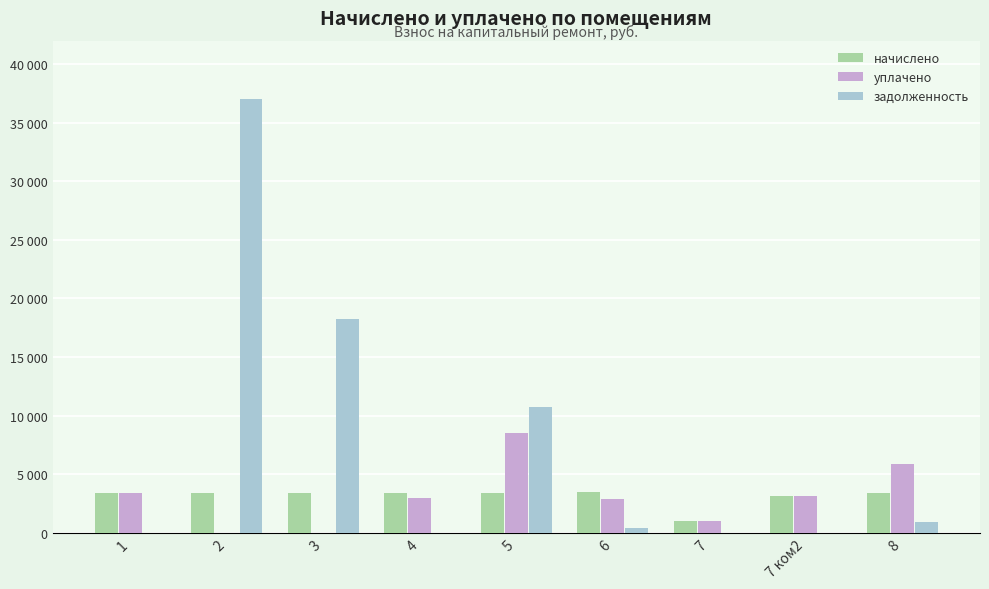

Are the bars horizontal?

No